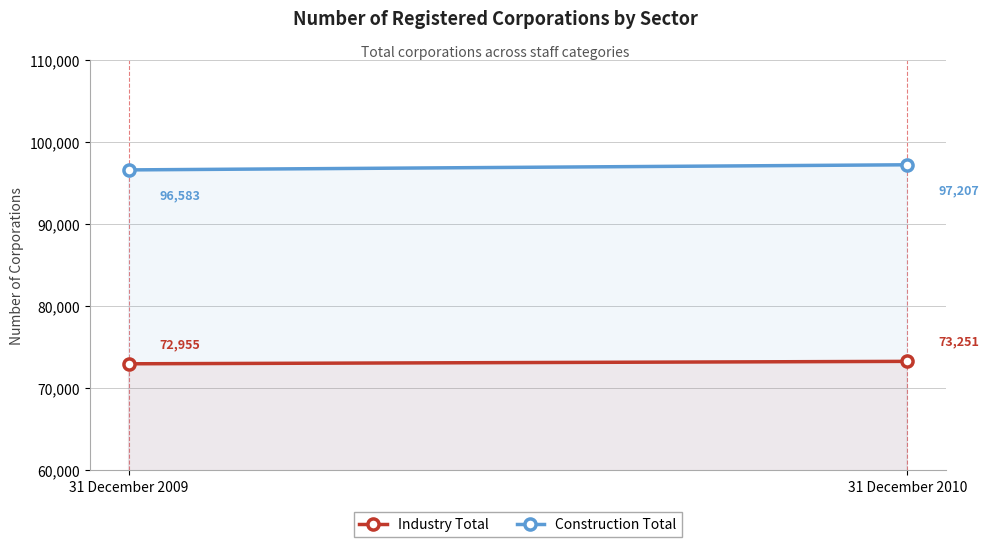

What is the difference between the maximum and minimum values in the Construction Total series?

624